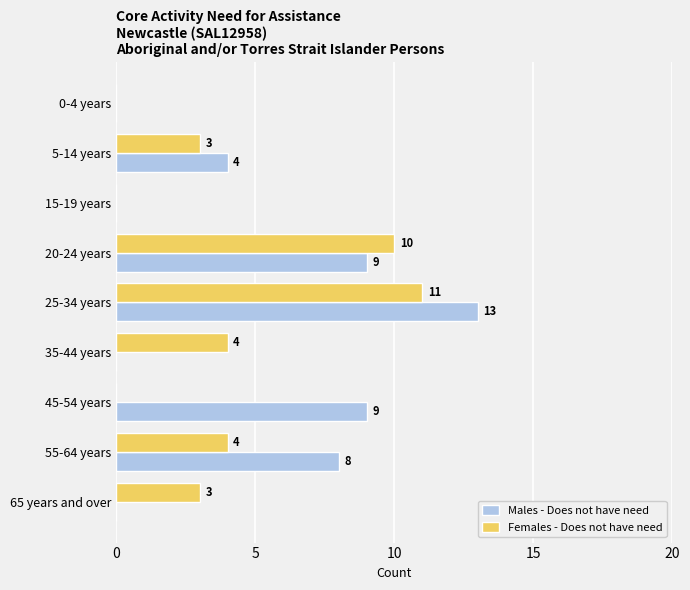

How many categories are shown in the chart?

9